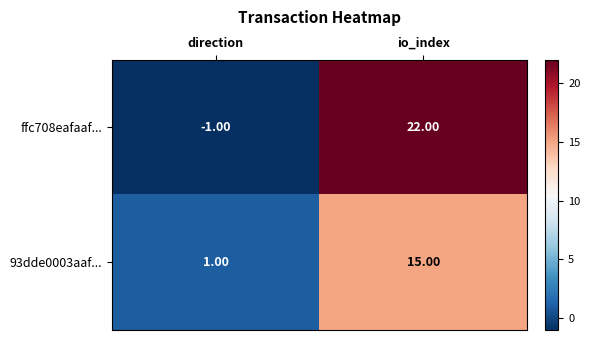

Rank the series by their maximum value, from lowest to highest.

93dde0003aaf..., ffc708eafaaf...